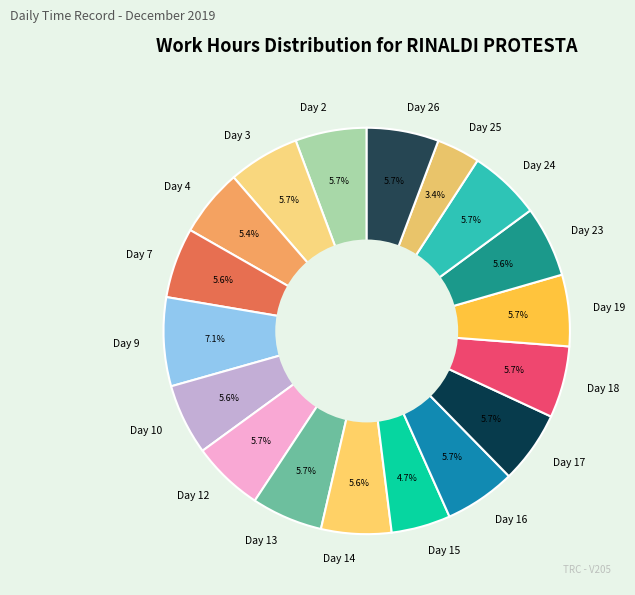

What is the largest slice in the pie chart?

Day 9